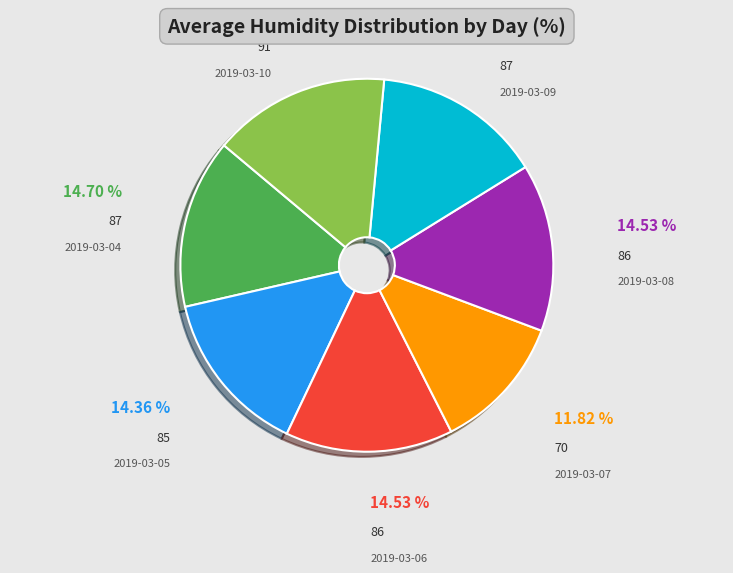

To the nearest percent, what is the difference between the largest and smallest slice percentages?

4%